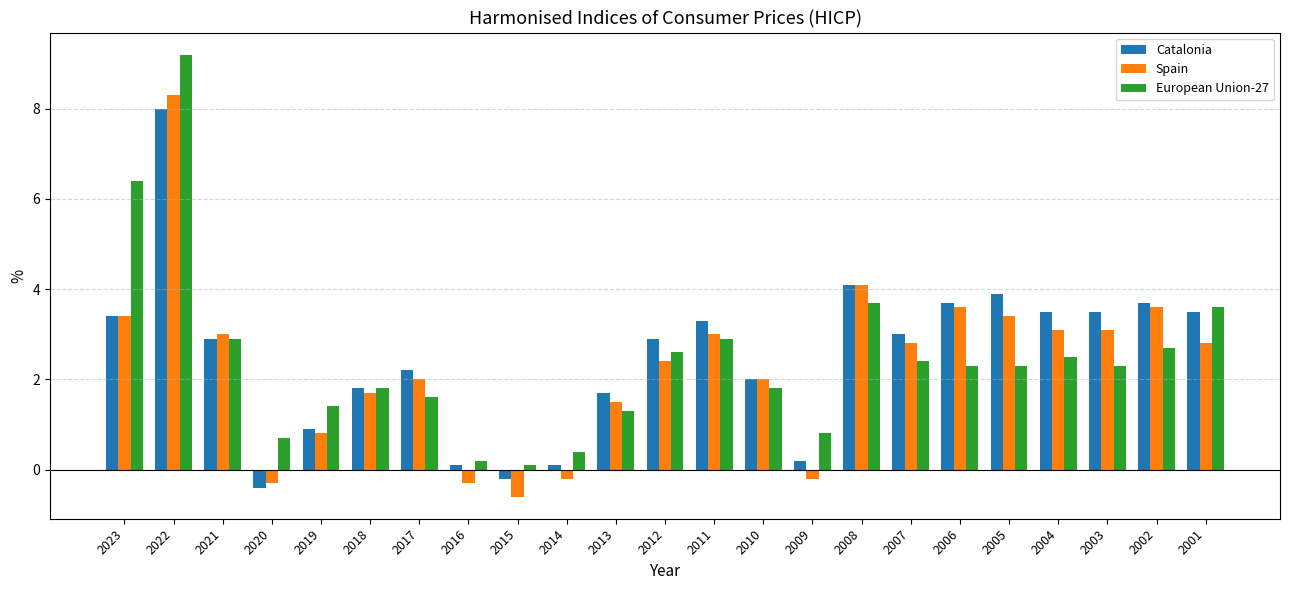

At which category is the sum across all series the highest?

2022